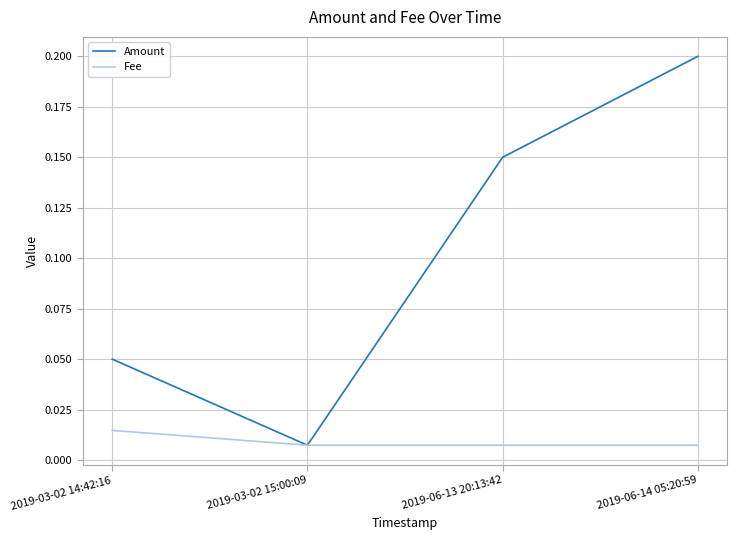

The value of Amount at 2019-06-14 05:20:59 is 0.2. True or false?

True